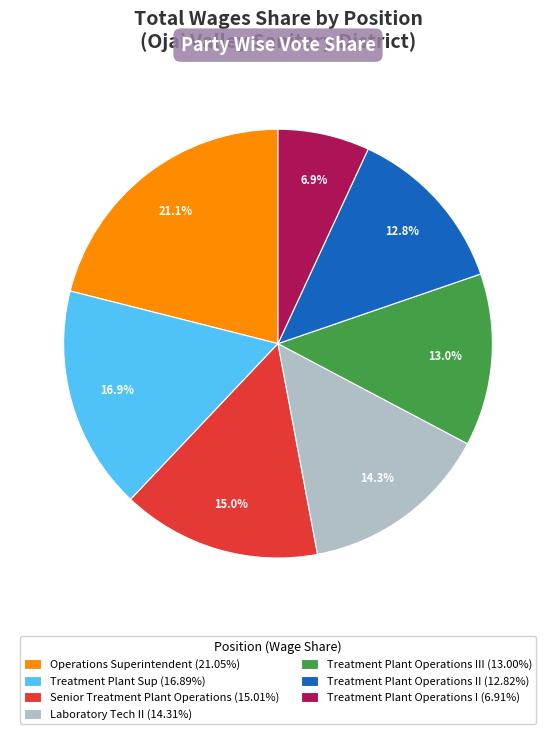

Is the sum of Treatment Plant Operations III (13.00%) and Senior Treatment Plant Operations (15.01%) greater than half?

No